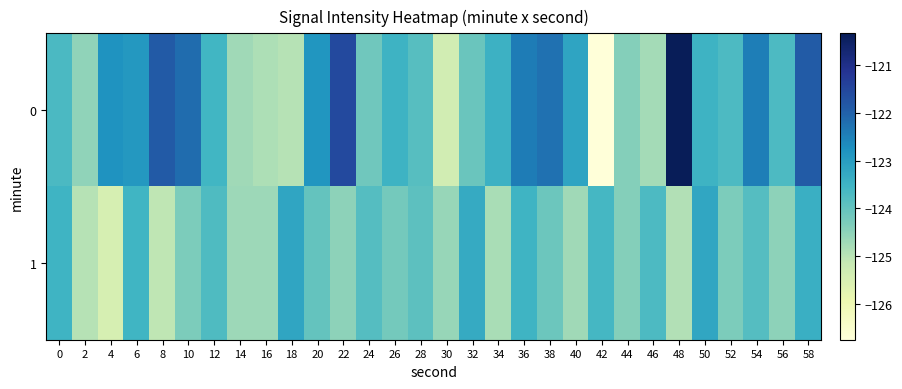

At how many categories does at least one series exceed -121?

1